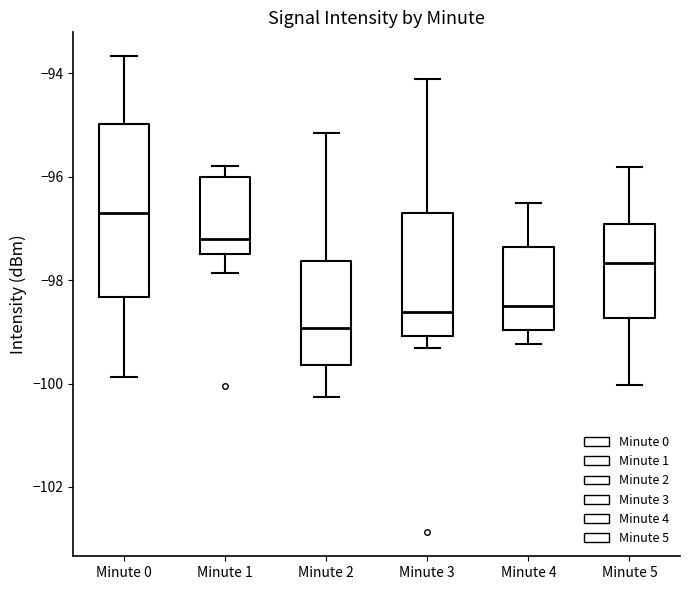

Which box is the tallest, from its lower edge to its upper edge?

Minute 0